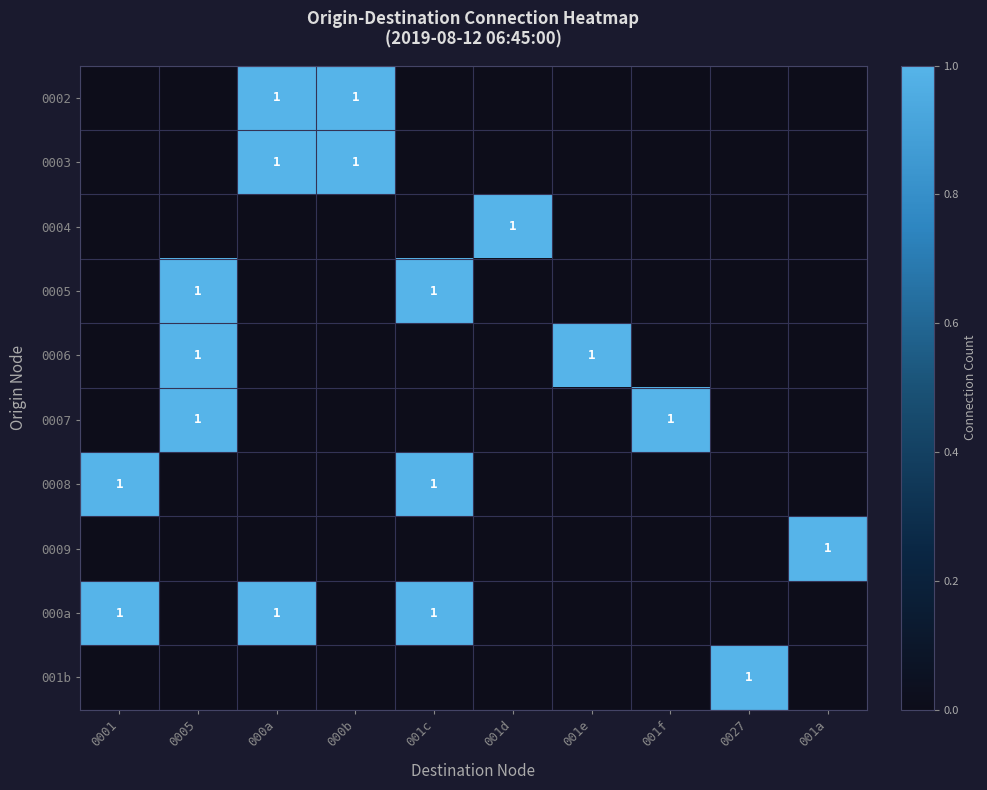

What is the sum of all 0002 values?

2